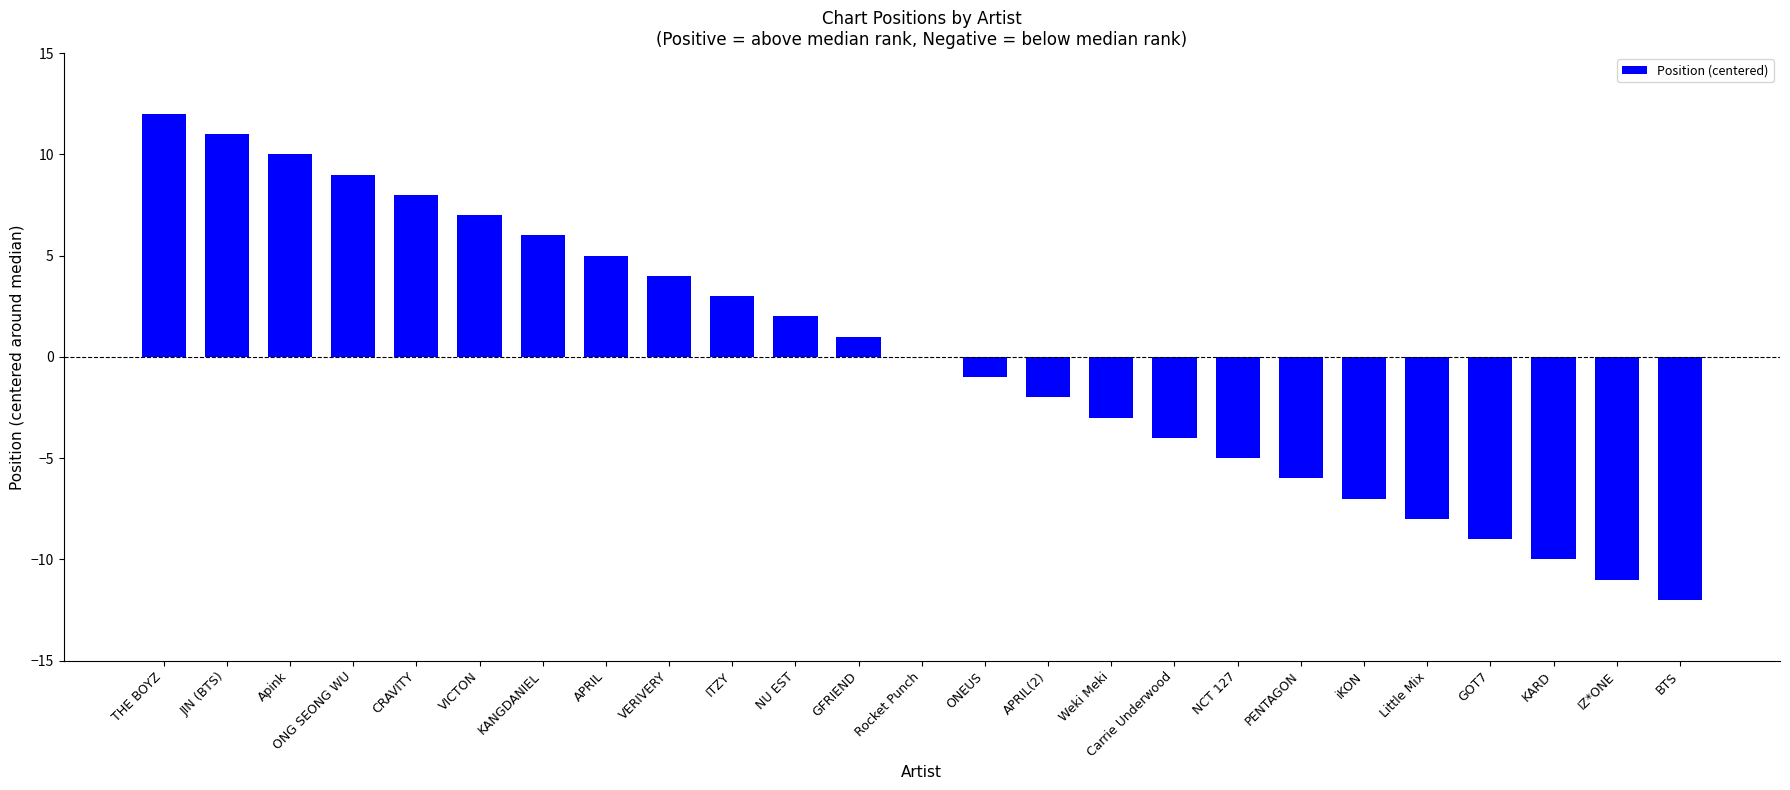

Are the bars horizontal?

No